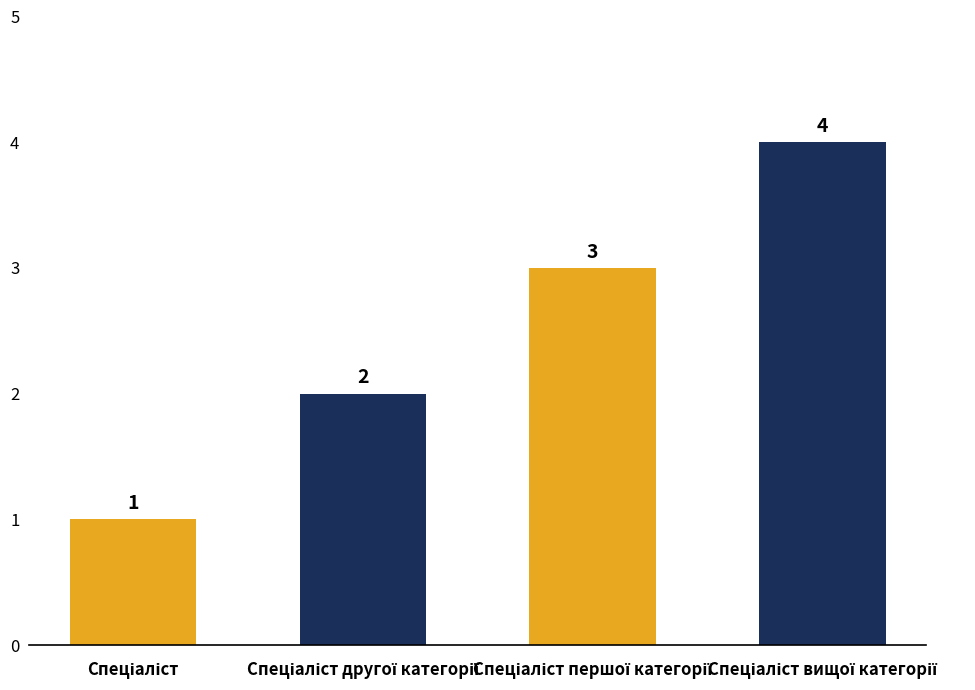

What is the value of the 1st bar from the left?

1